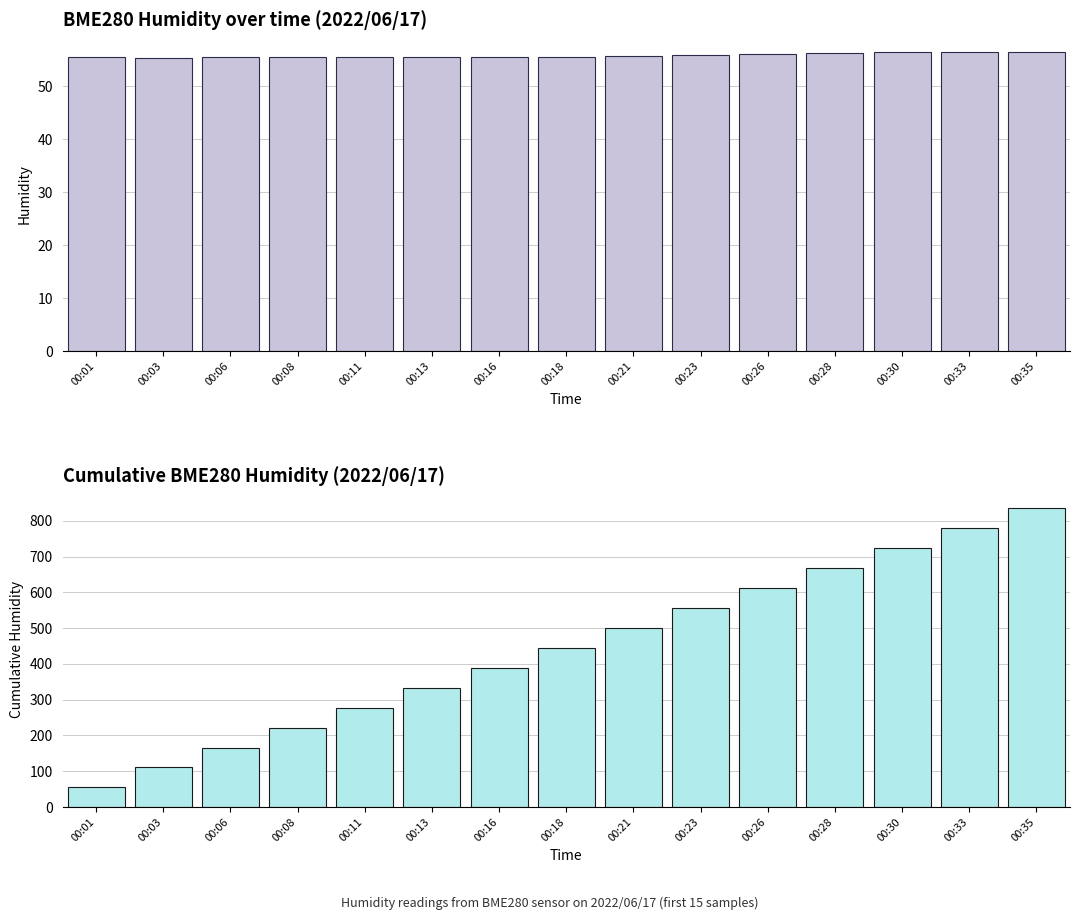

True or false: BME280_humidity (cumulative) has a value of 723.8 at 00:30.

True